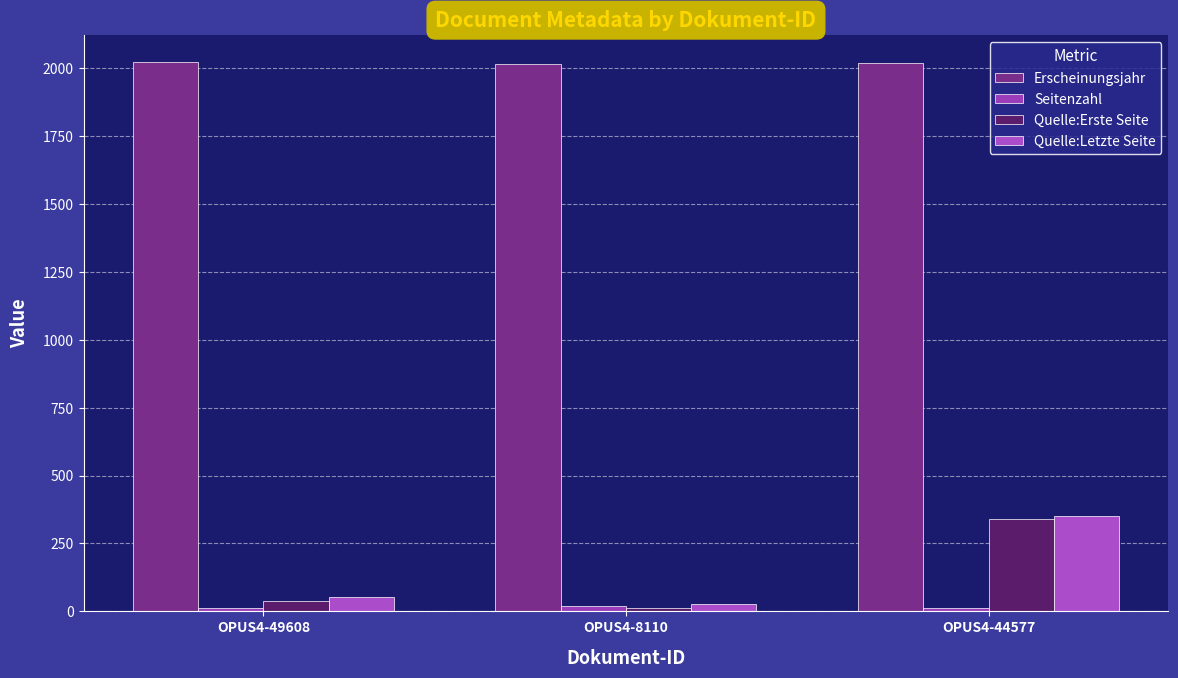

Reading left to right, what are all the values shown in this chart?

Erscheinungsjahr: 2021	2015	2020
Seitenzahl: 13	18	11
Quelle:Erste Seite: 39	11	339
Quelle:Letzte Seite: 52	29	350